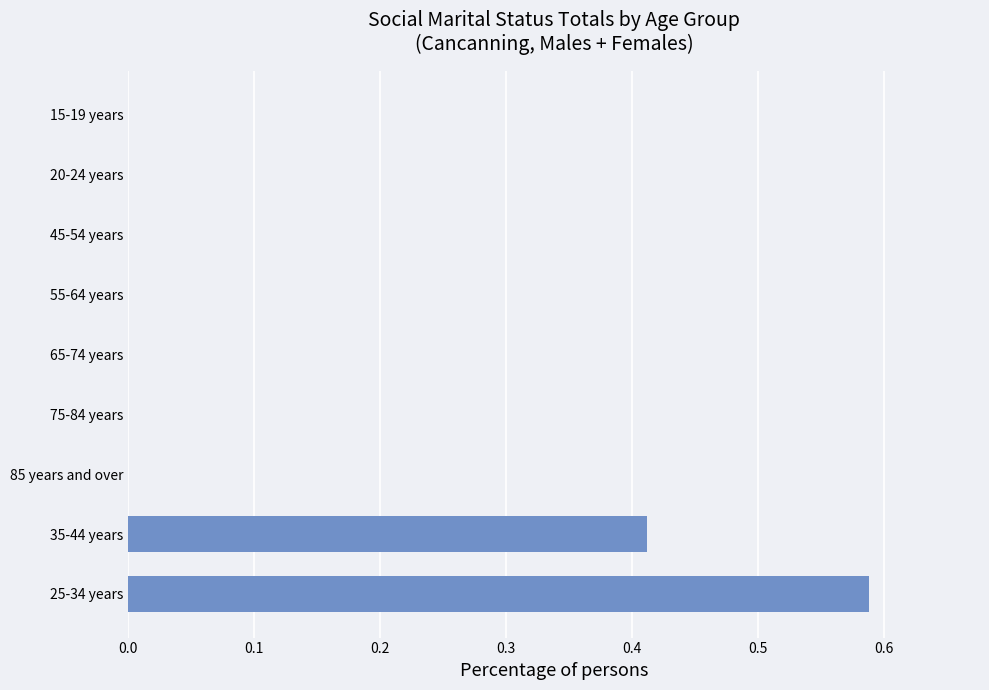

Which category has the highest value across all series?

25-34 years